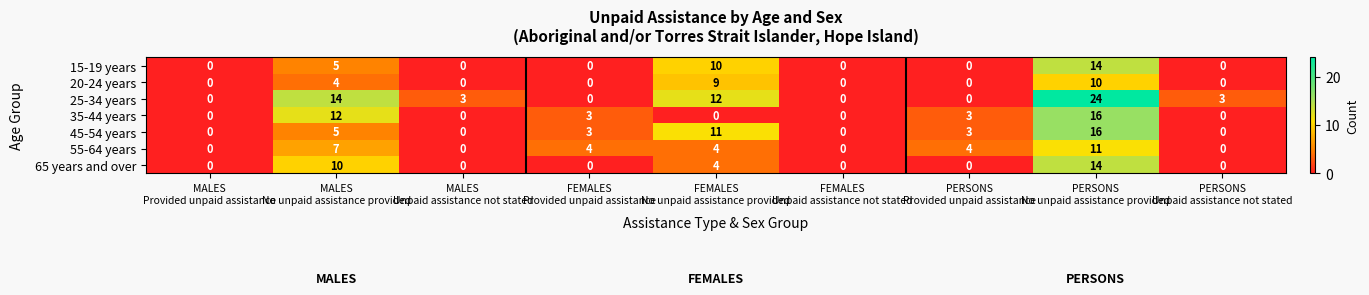

What is the difference between the maximum and minimum values in the 55-64 years series?

11